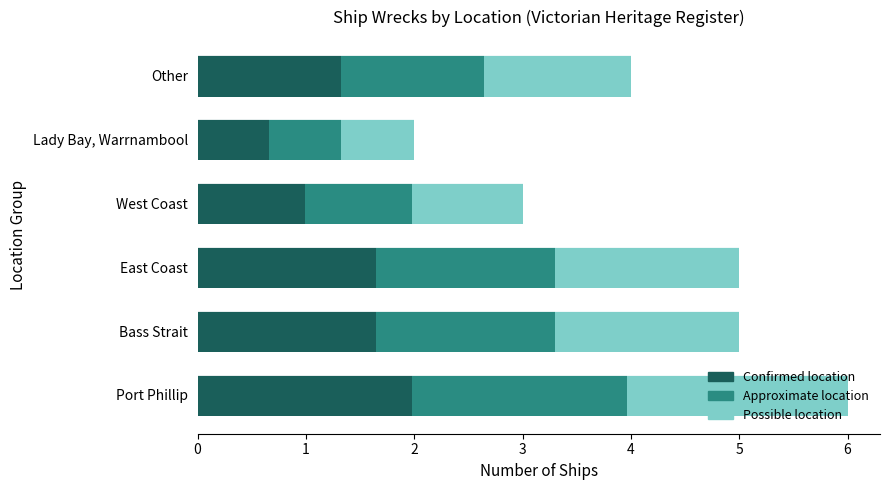

What is the difference between the Confirmed location values at East Coast and Lady Bay, Warrnambool?

1.0